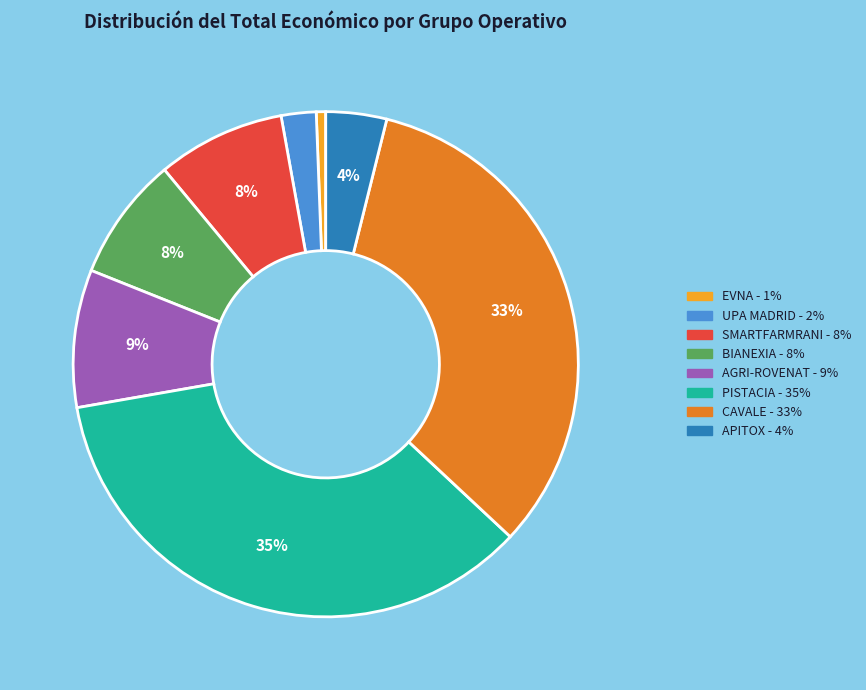

Which category has the smallest portion of the pie?

EVNA